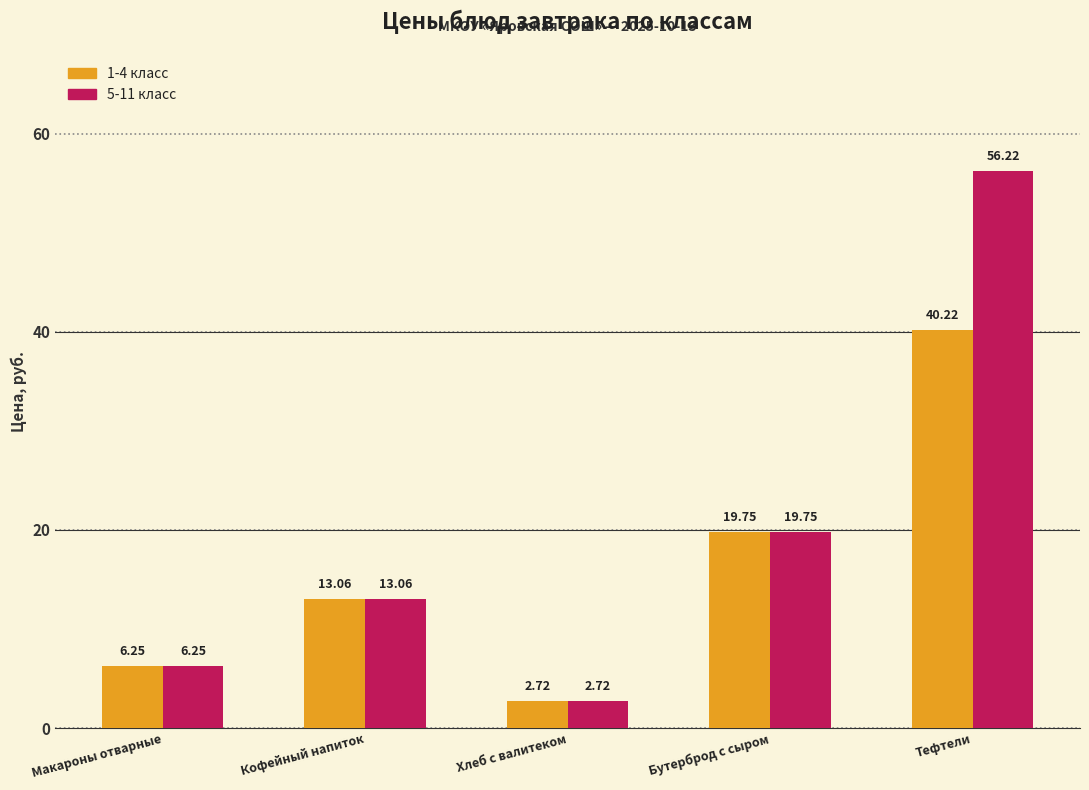

Which series has the largest total across all categories?

5-11 класс